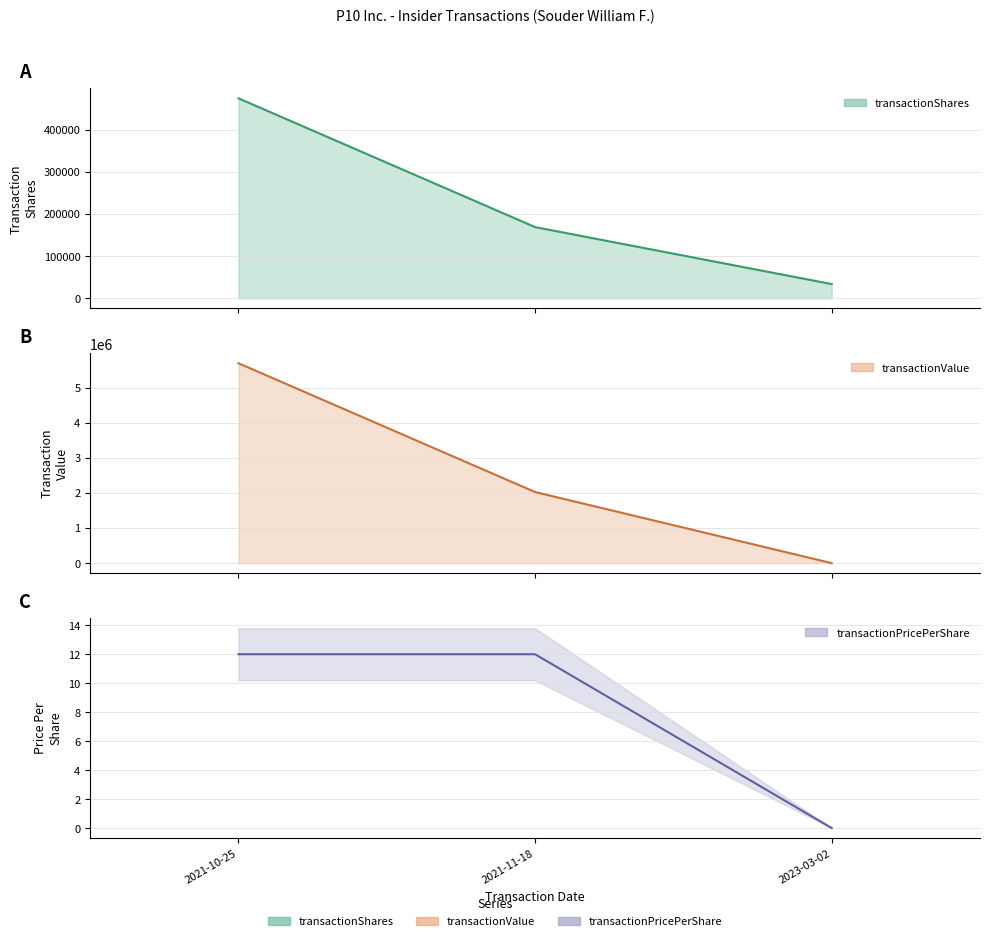

Between 2021-11-18 and 2023-03-02, which series saw the biggest shift?

transactionValue